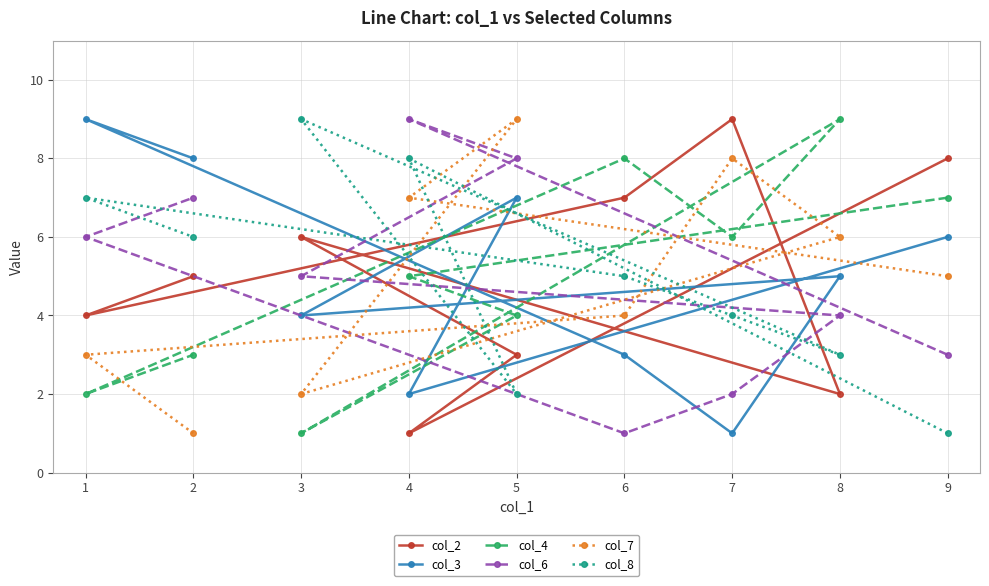

Rank the series at 0 from highest to lowest value.

col_2, col_4, col_3, col_7, col_6, col_8